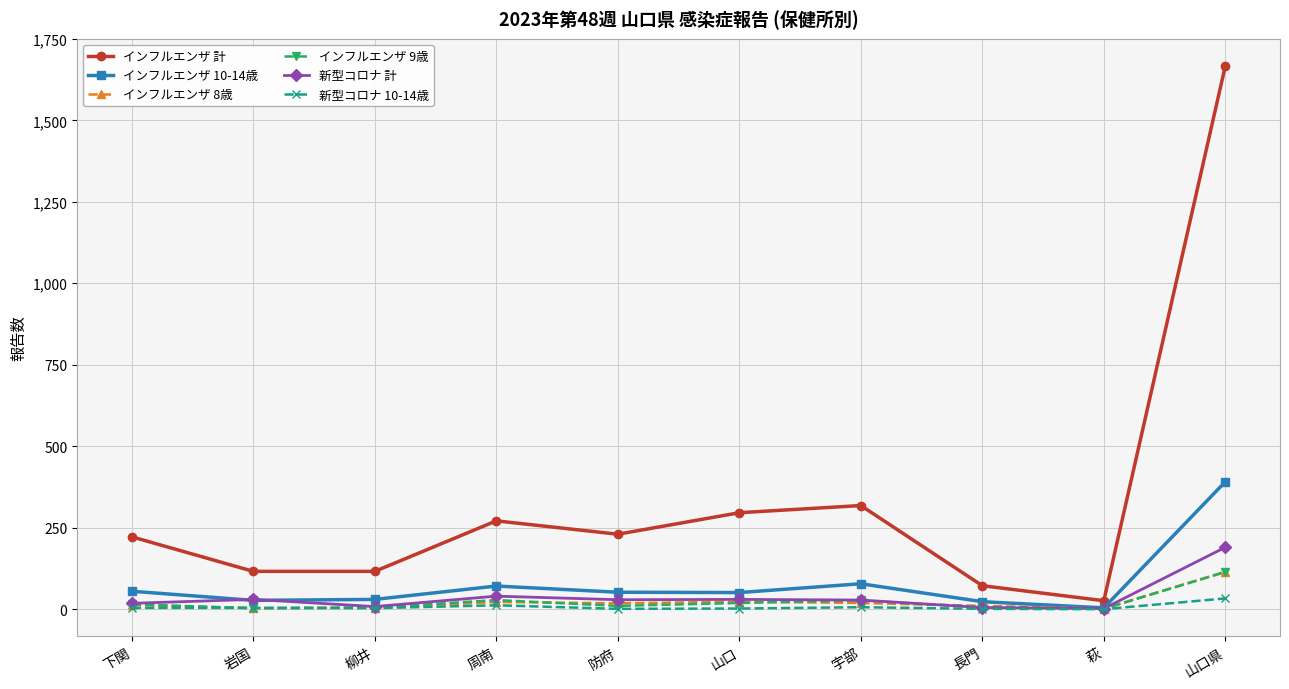

Where does the インフルエンザ 8歳 series first go above 18?

周南